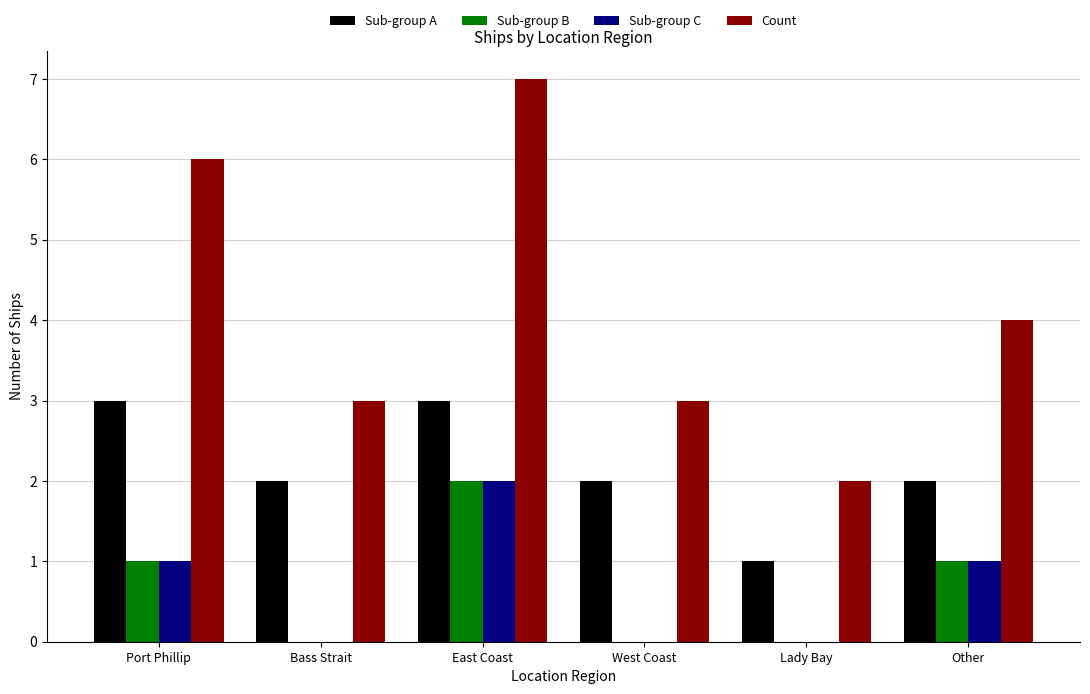

Which series changed the most between Lady Bay and Other?

Count